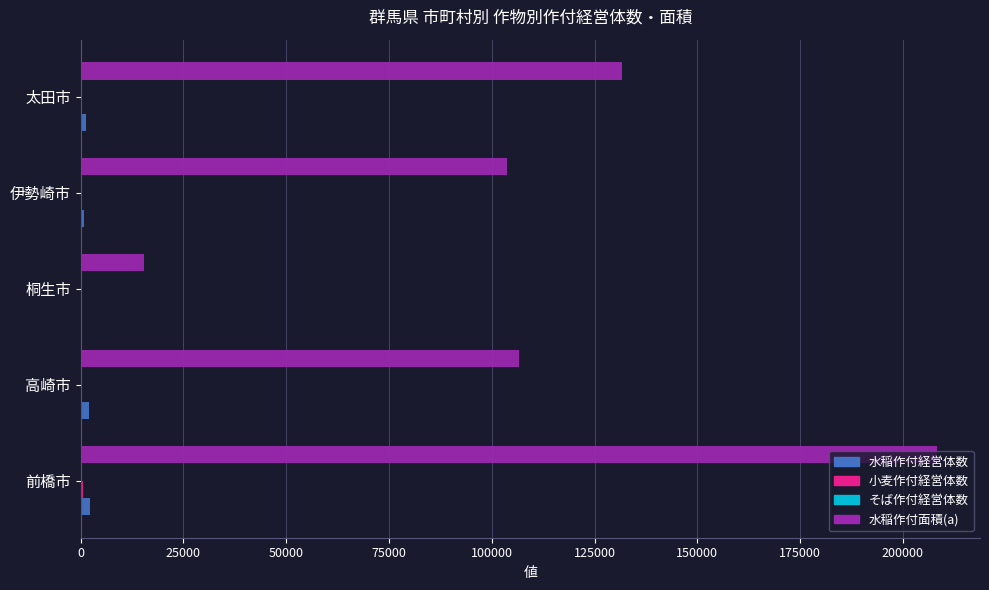

Count the number of categories in the chart.

5